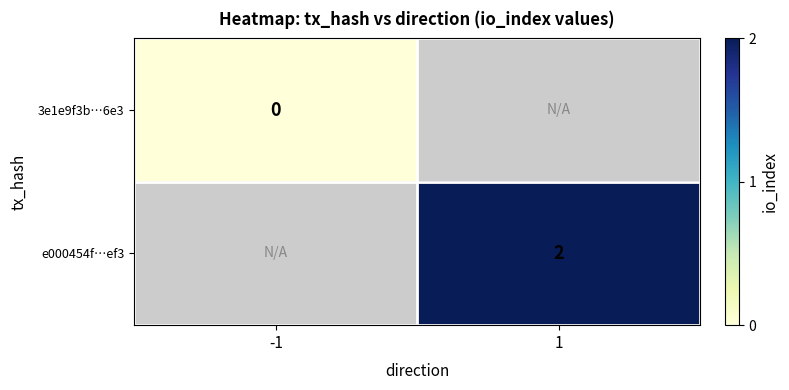

The value of e000454f…ef3 at 1 is 2. True or false?

True